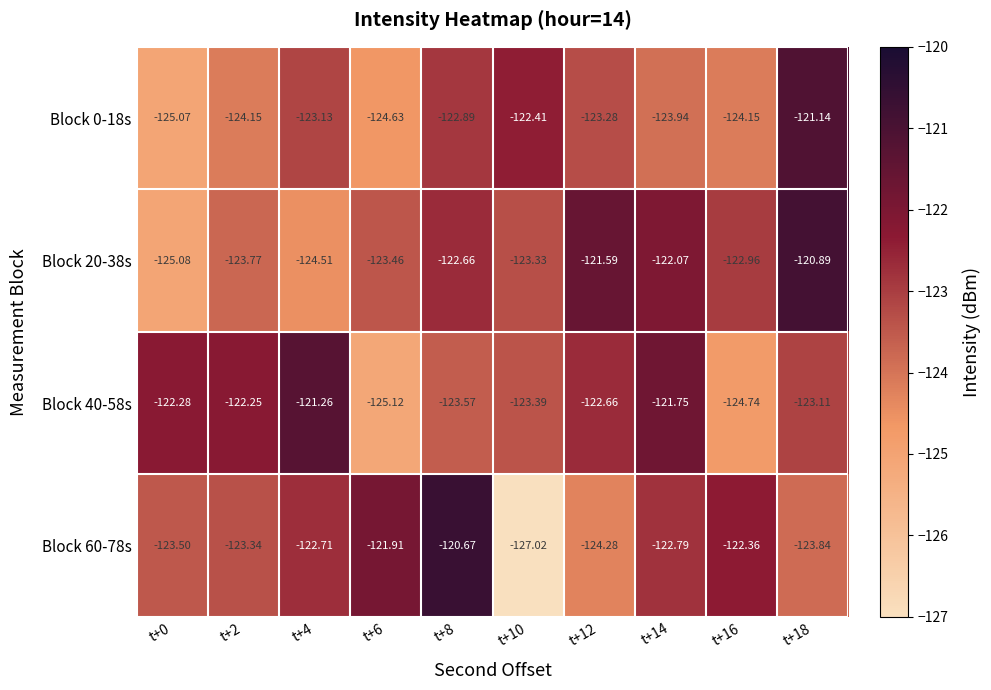

Count the number of categories in the chart.

10